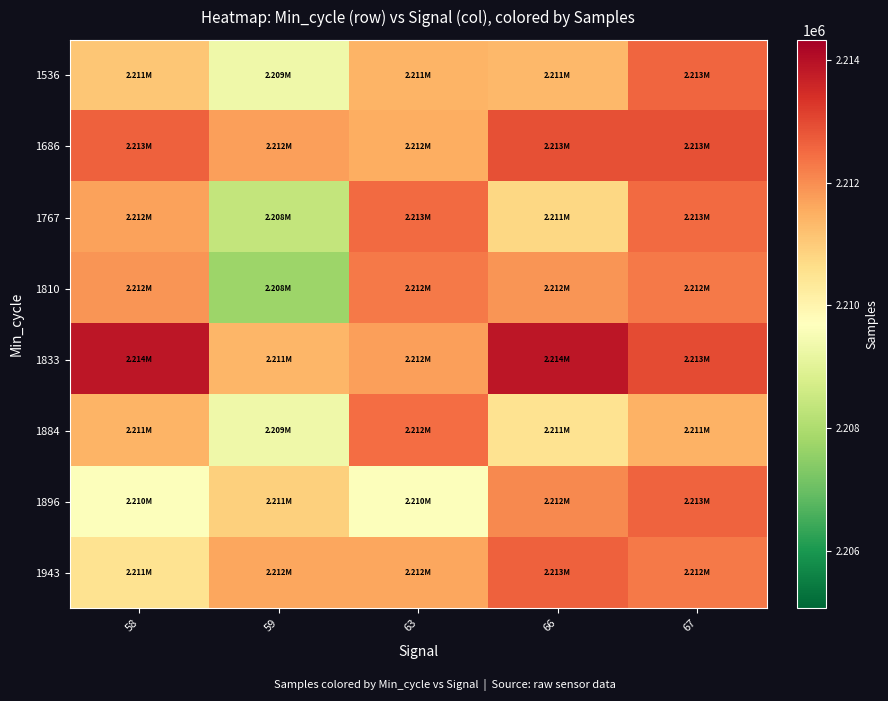

What is the minimum value shown in the chart?

2207710